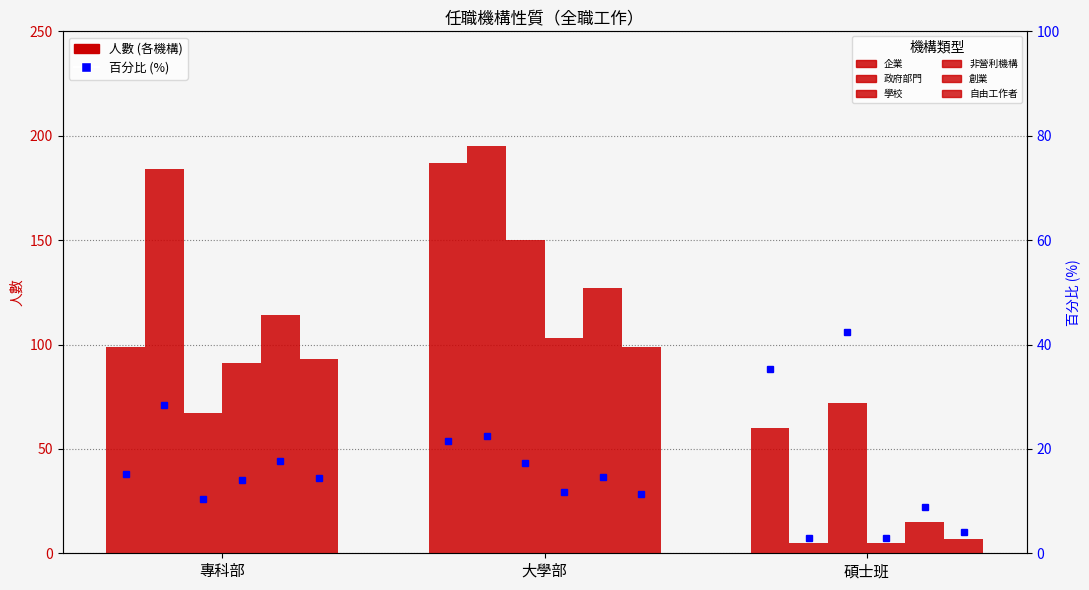

Which series changed the most between 專科部 and 碩士班?

政府部門